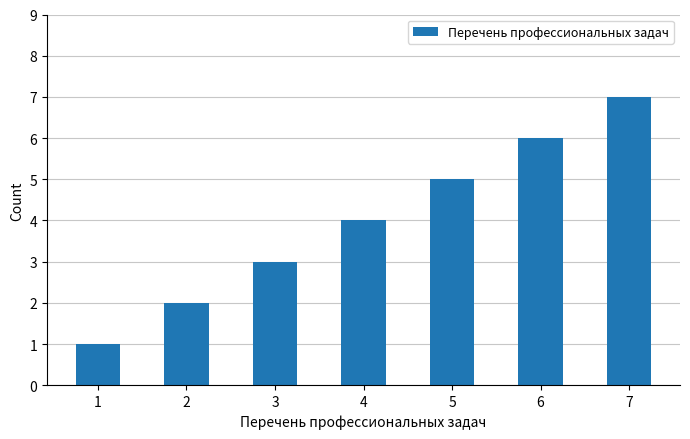

Reading left to right, extract all data points from this chart.

1	2	3	4	5	6	7